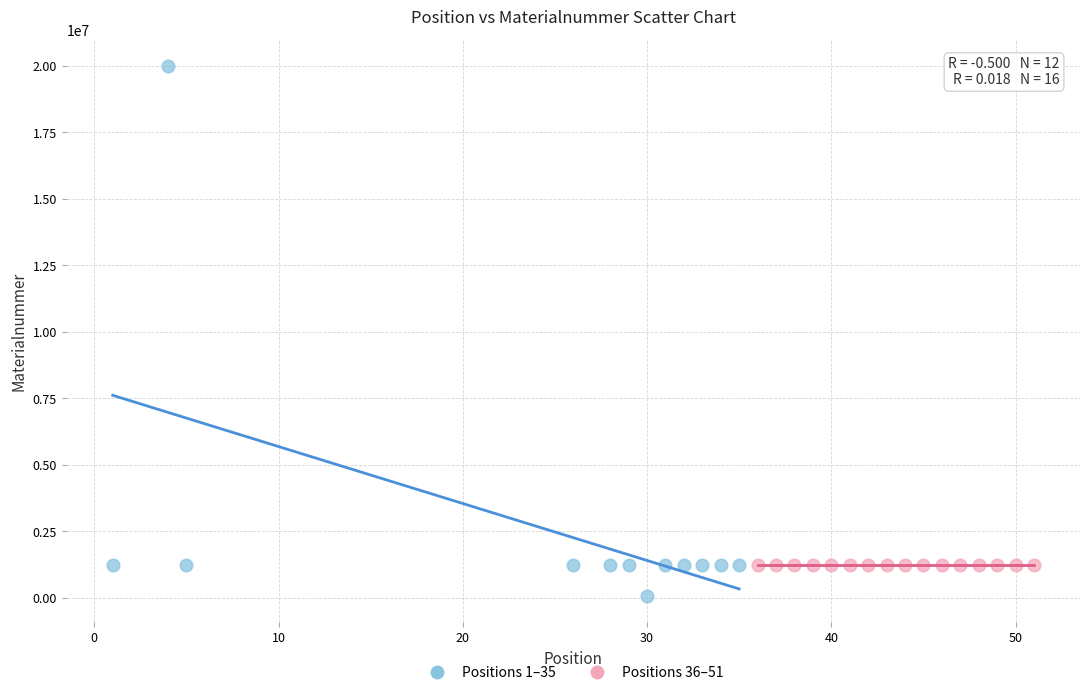

Which series reaches the maximum Y coordinate?

Positions 1–35